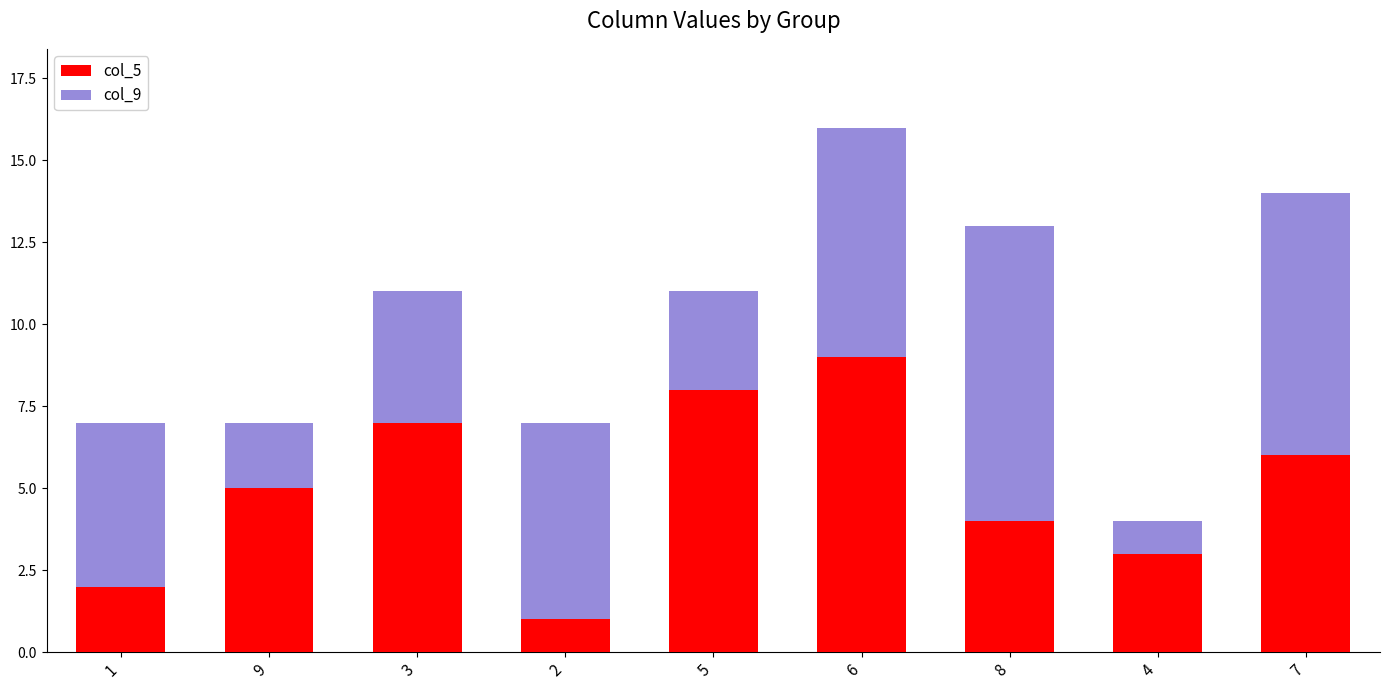

How many series are shown in this chart?

2